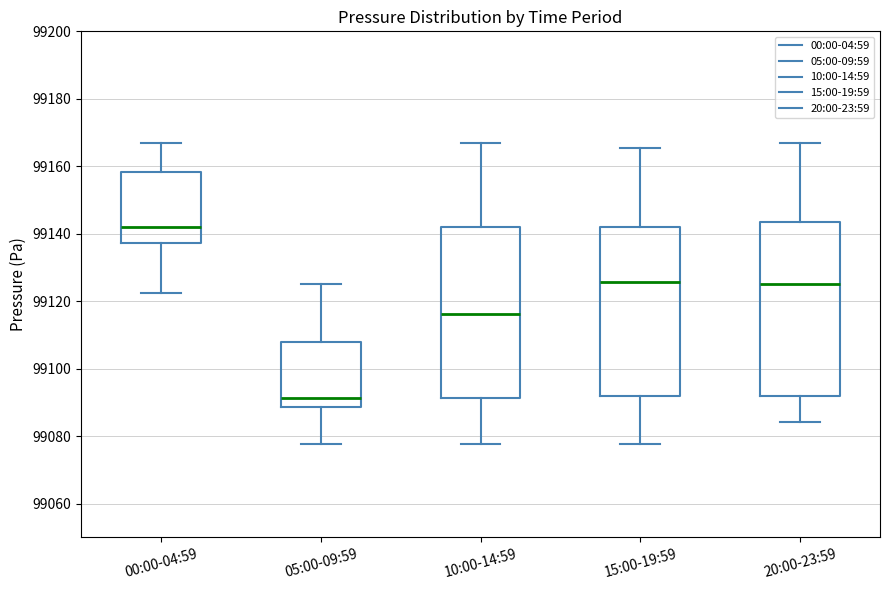

Reading left to right, transcribe this box plot: for each box, give where its median line is, the range the box spans, and where its two whiskers end, as read against the y-axis. The values are not printed on the chart, so give them approximately, as read against the axis.

00:00-04:59: median 99142, box 99138 to 99158, whiskers 99122 to 99166
05:00-09:59: median 99092, box 99088 to 99108, whiskers 99078 to 99126
10:00-14:59: median 99116, box 99092 to 99142, whiskers 99078 to 99166
15:00-19:59: median 99126, box 99092 to 99142, whiskers 99078 to 99166
20:00-23:59: median 99126, box 99092 to 99144, whiskers 99084 to 99166